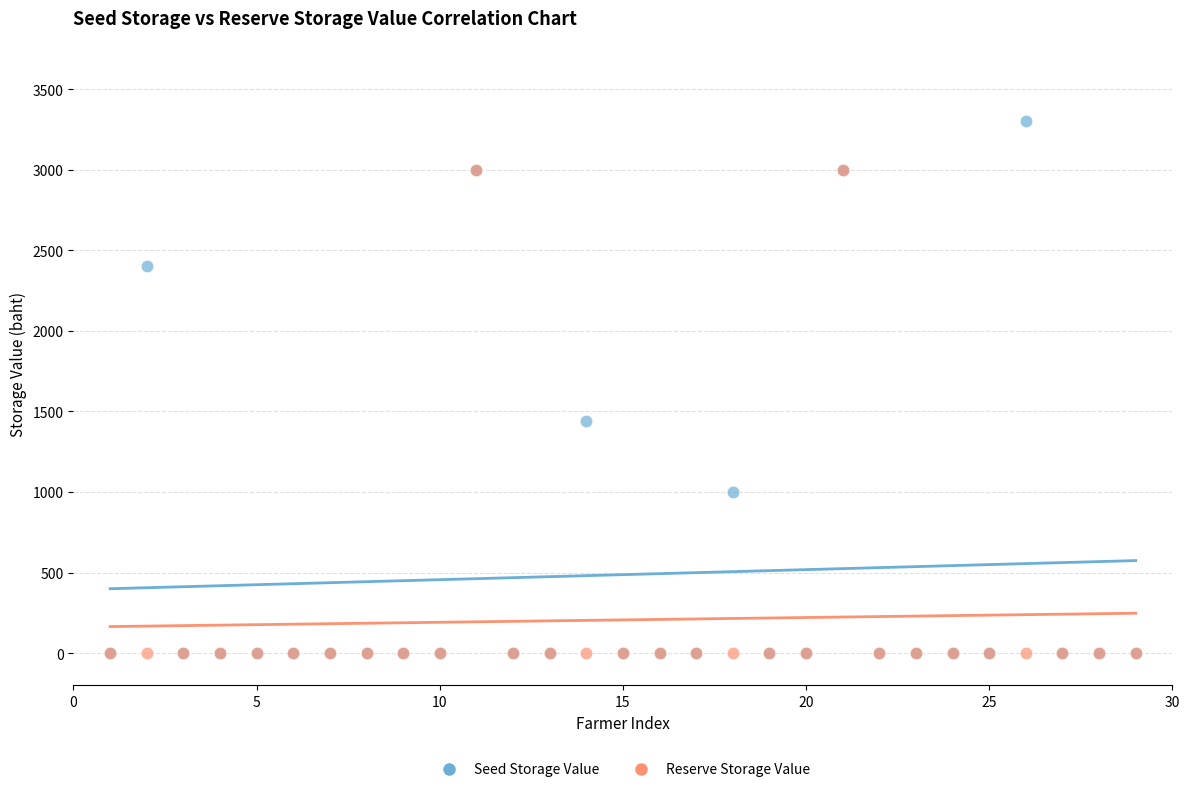

Across all series, what Y value is closest to 1650?

1440